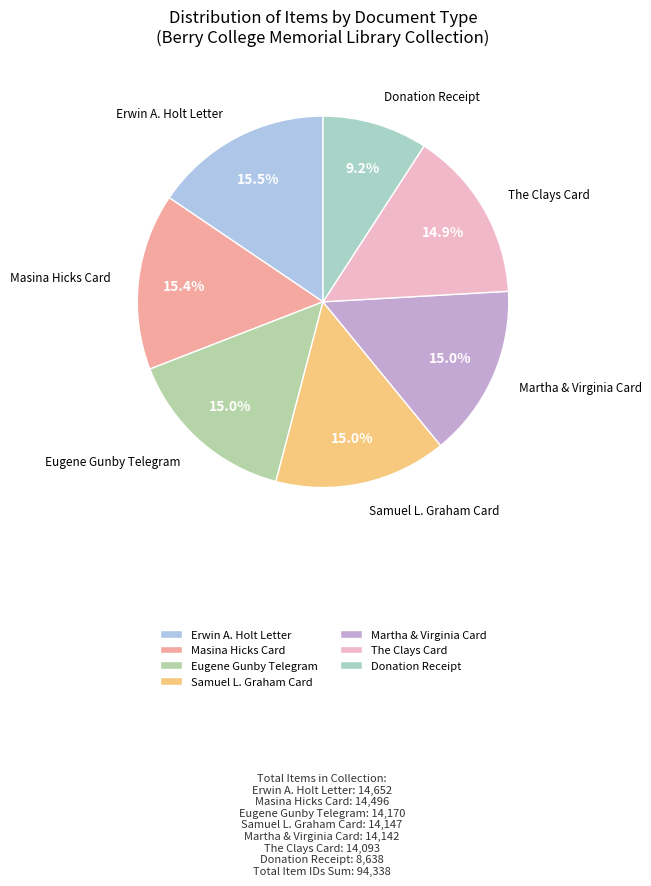

Approximately how many times larger is the value at Erwin A. Holt Letter compared to Masina Hicks Card?

1.0